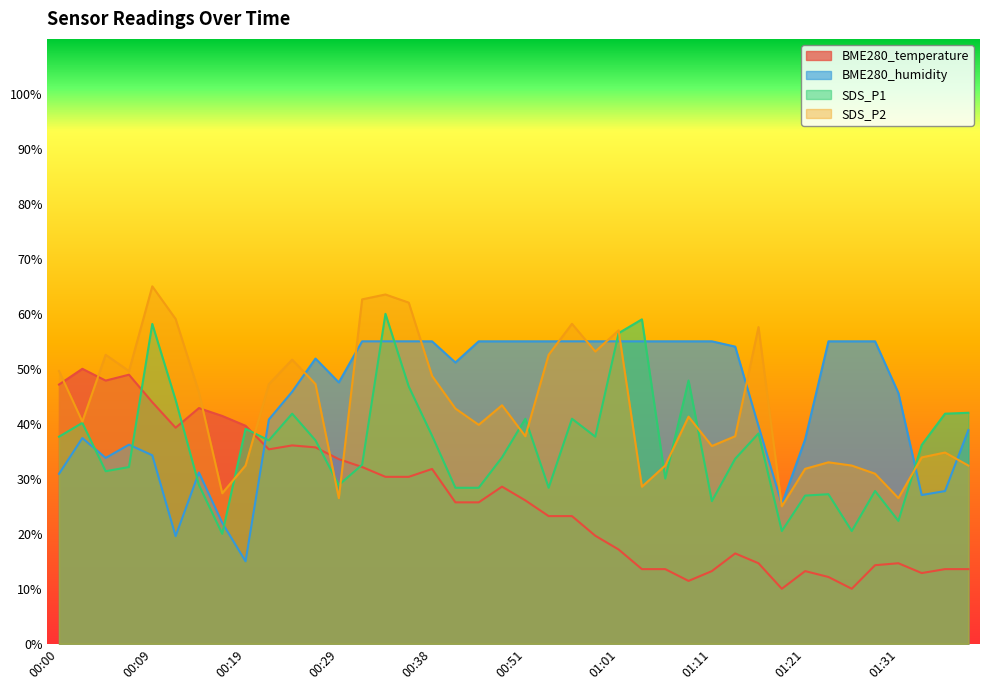

True or false: BME280_humidity and SDS_P2 intersect in this chart.

True